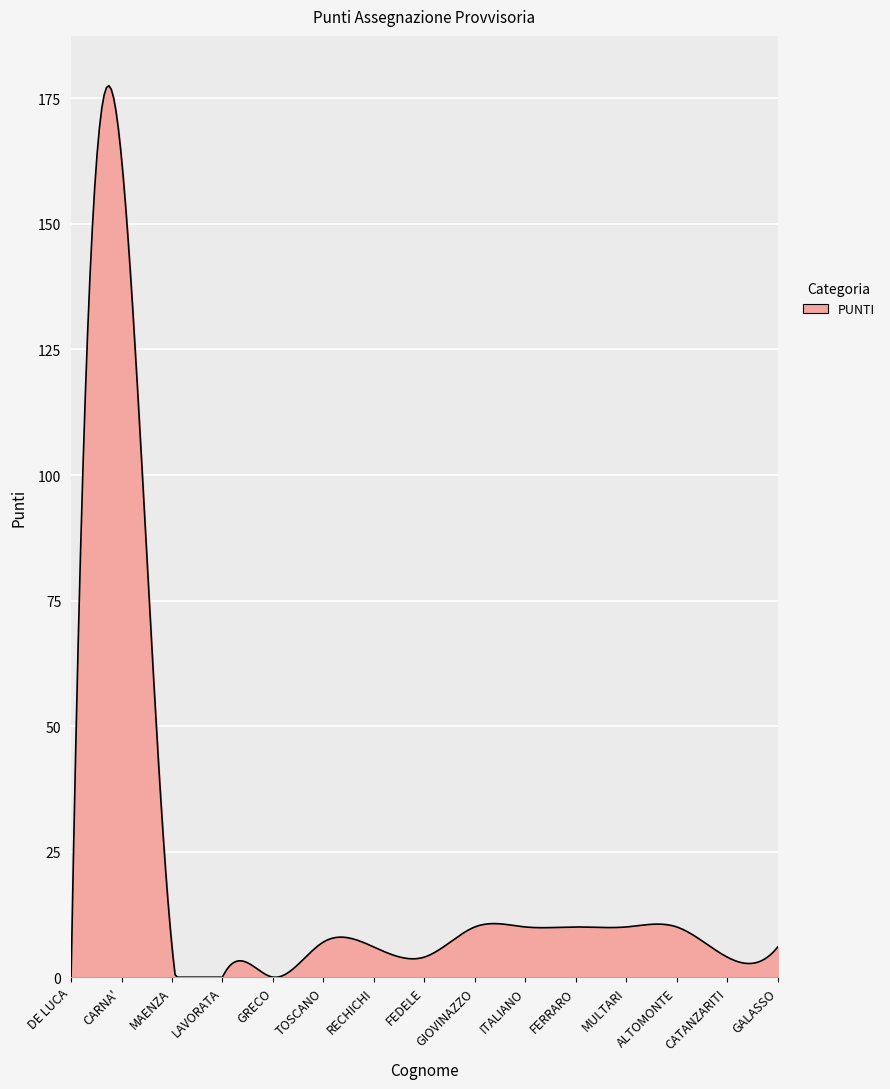

What is the sum of all values?

6285.0